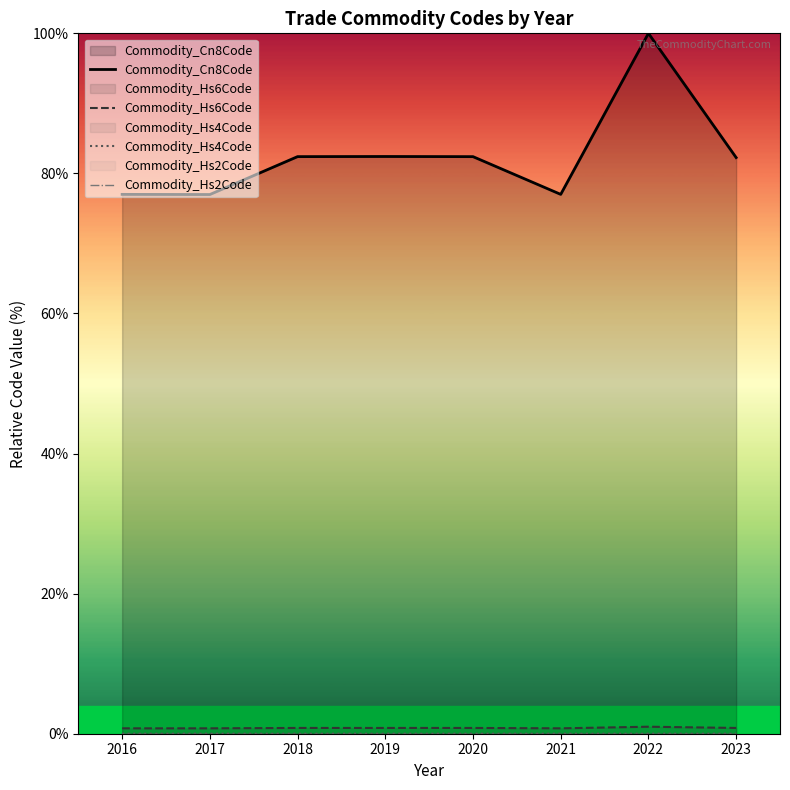

Reading left to right, list all the values displayed in this chart.

Commodity_Cn8Code: 2016=77.0	2017=77.0	2018=82.4	2019=82.4	2020=82.4	2021=77.0	2022=100.0	2023=82.3
Commodity_Hs6Code: 2016=0.8	2017=0.8	2018=0.8	2019=0.8	2020=0.8	2021=0.8	2022=1.0	2023=0.8
Commodity_Hs4Code: 2016=0.0	2017=0.0	2018=0.0	2019=0.0	2020=0.0	2021=0.0	2022=0.0	2023=0.0
Commodity_Hs2Code: 2016=0.0	2017=0.0	2018=0.0	2019=0.0	2020=0.0	2021=0.0	2022=0.0	2023=0.0